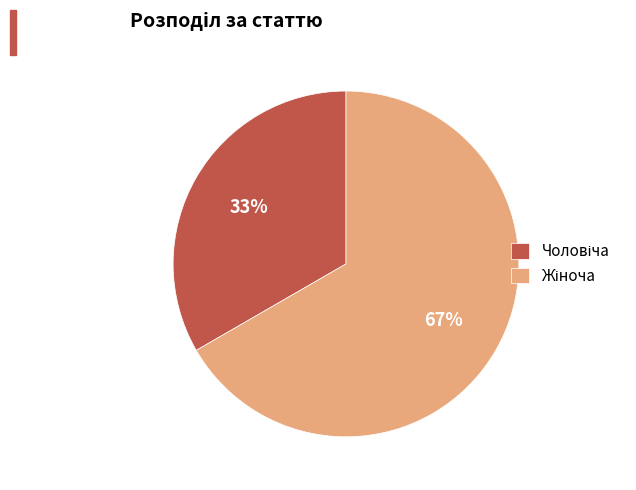

Is there a majority slice in this chart?

Yes